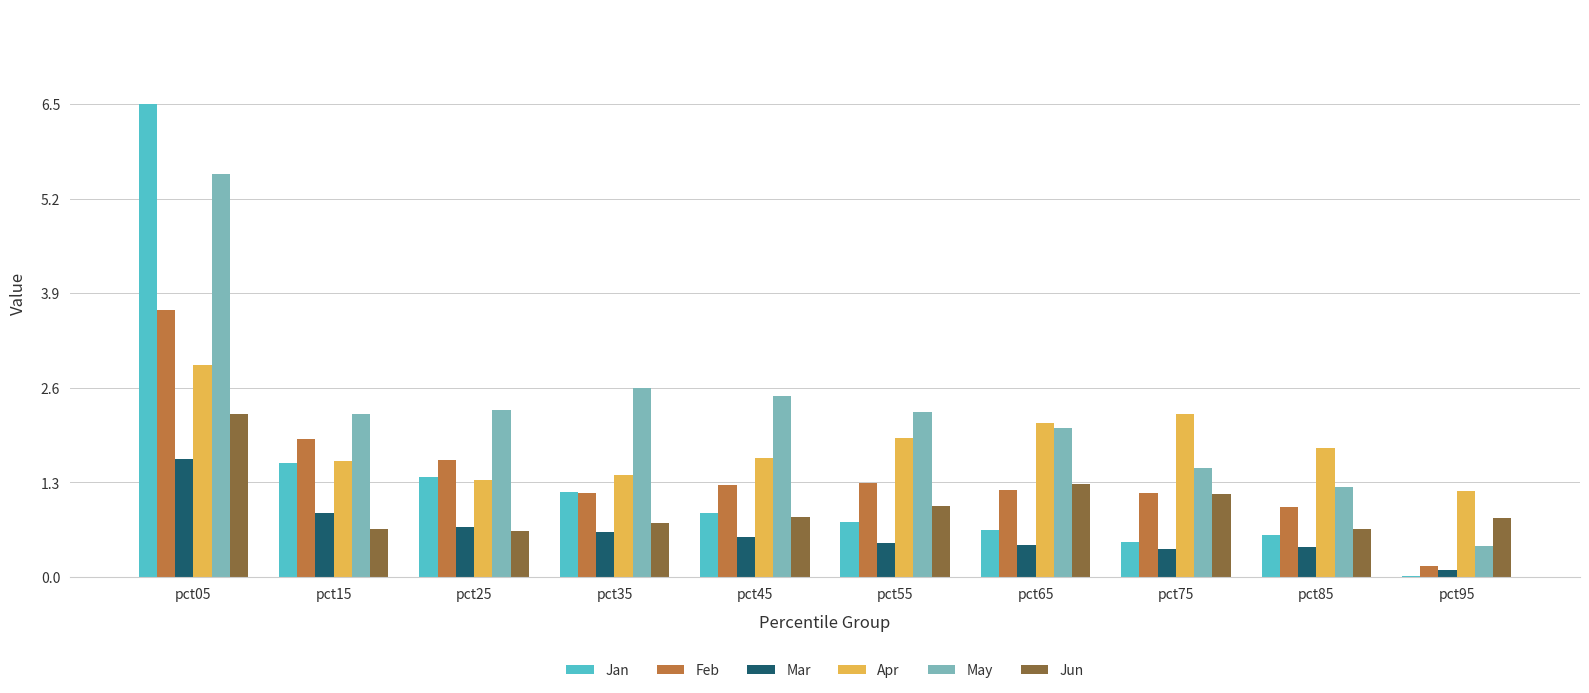

Where is Feb nearest to the value 1?

pct85